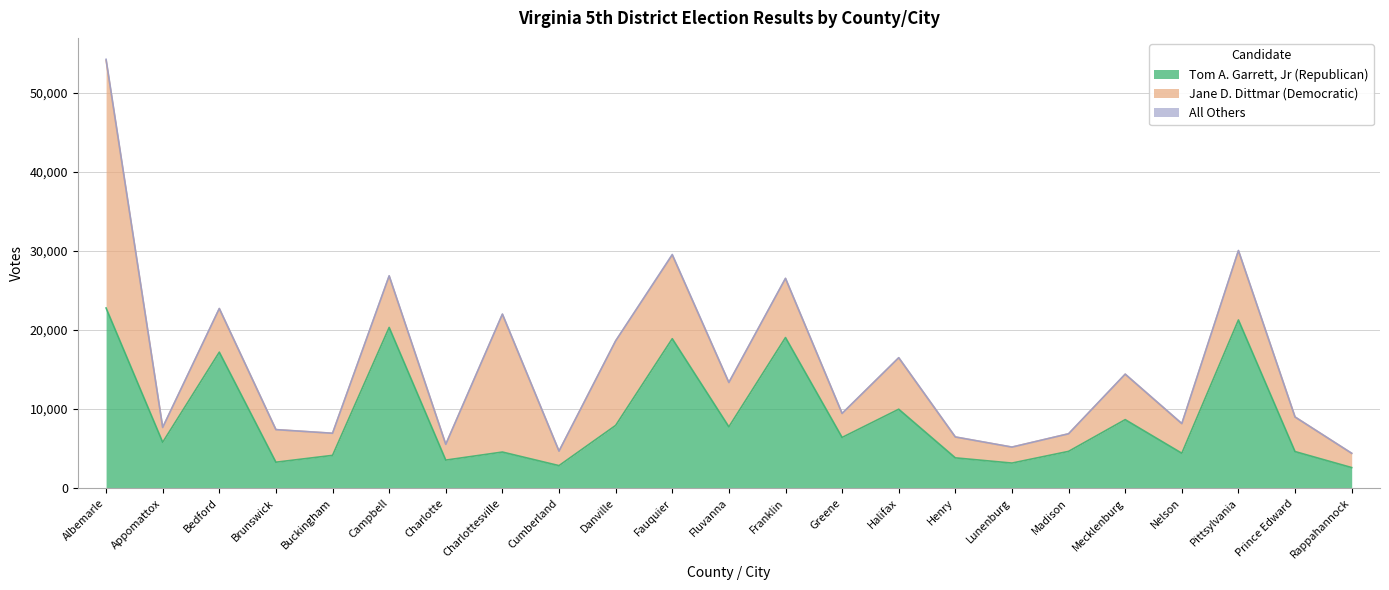

Which category has the highest value in the All Others series?

Albemarle